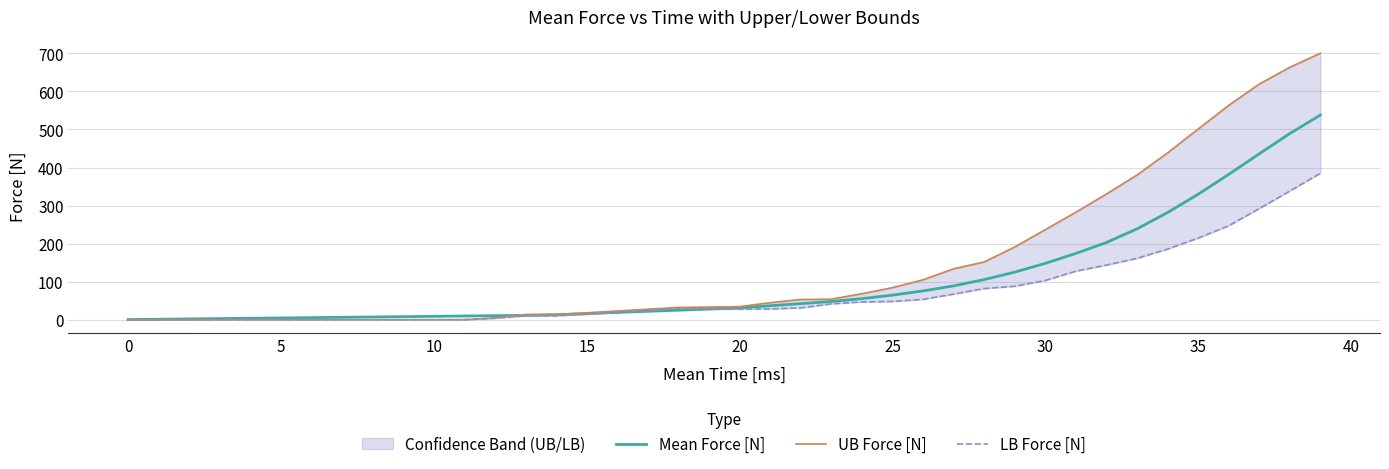

Read the Mean Force [N] value at 11.

9.7